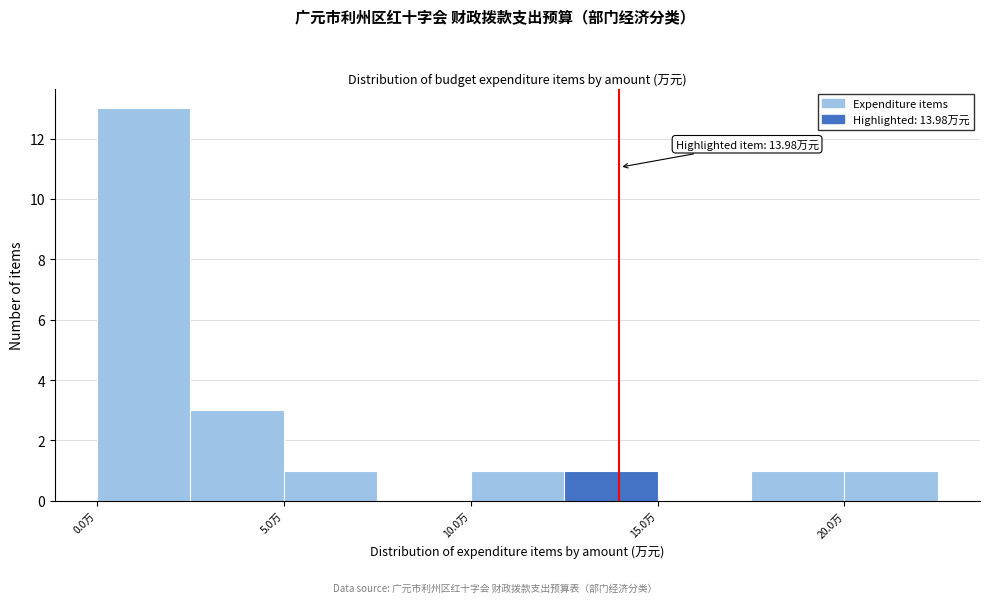

Over which range of the x-axis is the bar tallest?

0.0 to 2.5